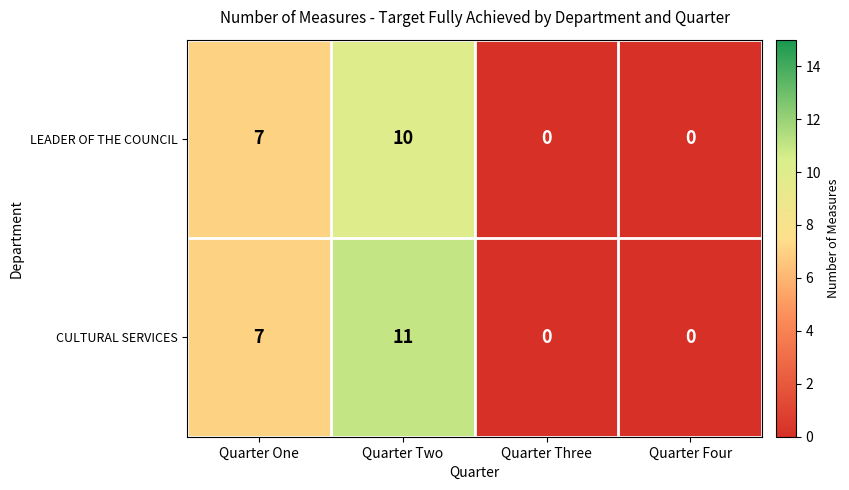

Is the value of CULTURAL SERVICES at Quarter Two greater than the value of LEADER OF THE COUNCIL at Quarter One?

Yes